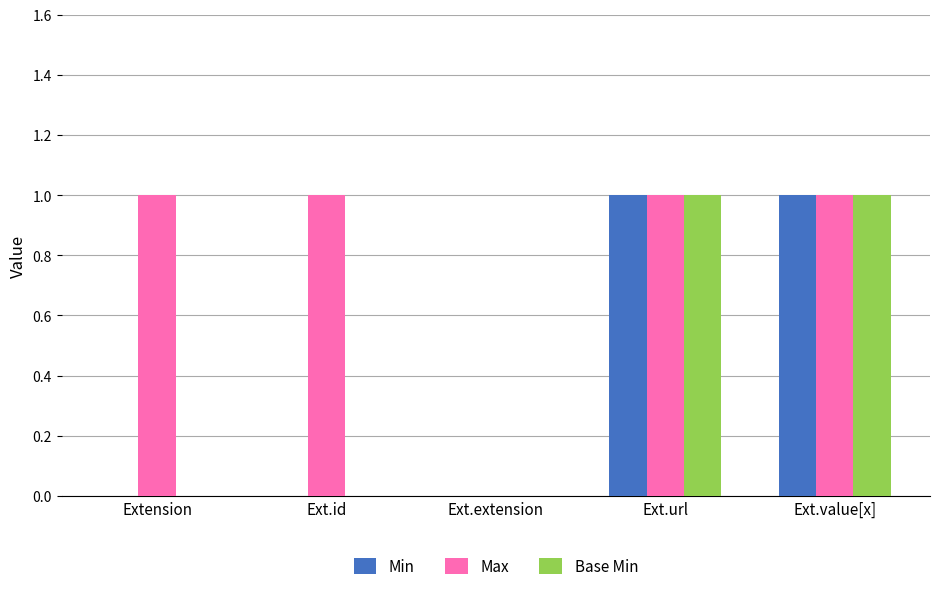

Which series has the largest total across all categories?

Max